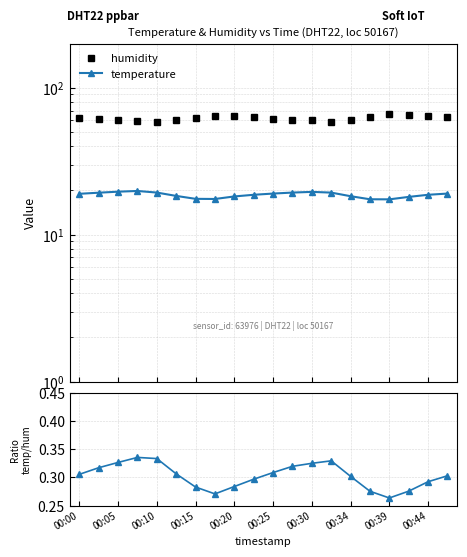

What are all the series names shown in the legend?

temperature, humidity